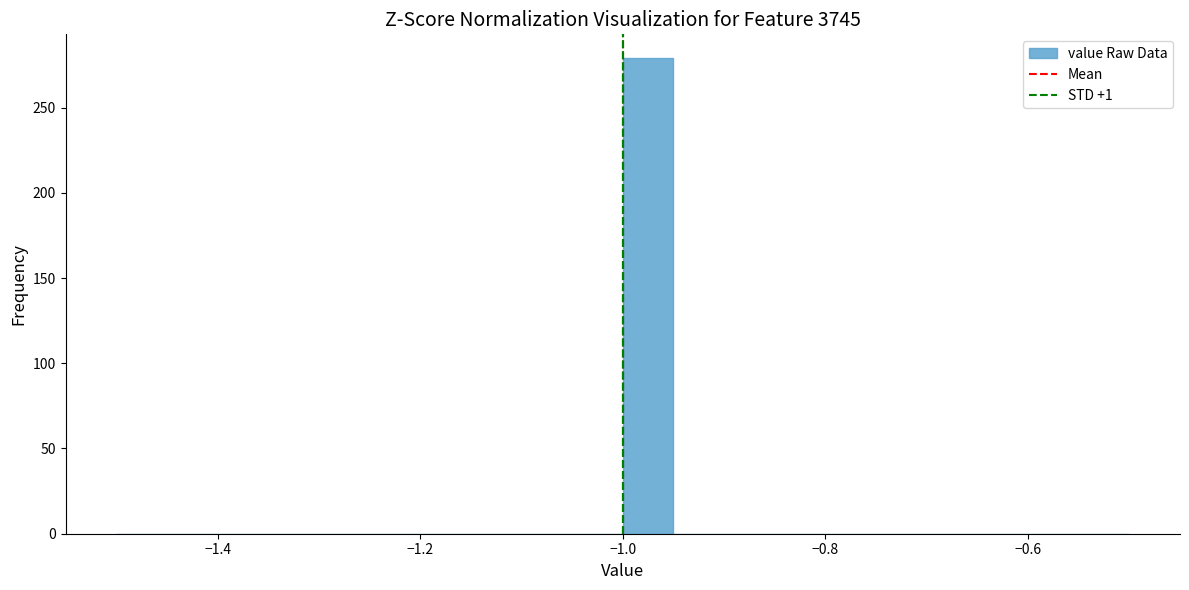

Around what value on the x-axis is the tallest bar? Give the approximate position of its centre, as read against the axis.

-0.98